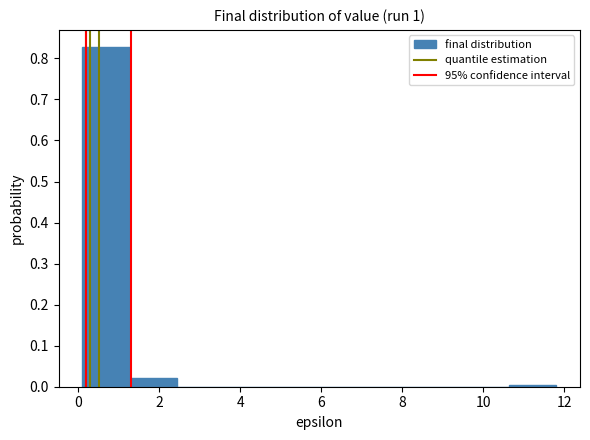

Reading left to right, list every bar in this chart as the range it spans on the x-axis followed by its height. Neither the bar edges nor the heights are printed on the chart, so give them approximately, as read against the axes.

0.2 to 1.2: 0.83
1.2 to 2.4: 0.02
2.4 to 3.6: 0
3.6 to 4.8: 0
4.8 to 6.0: 0
6.0 to 7.2: 0
7.2 to 8.2: 0
8.2 to 9.4: 0
9.4 to 10.6: 0
10.6 to 11.8: under 0.01